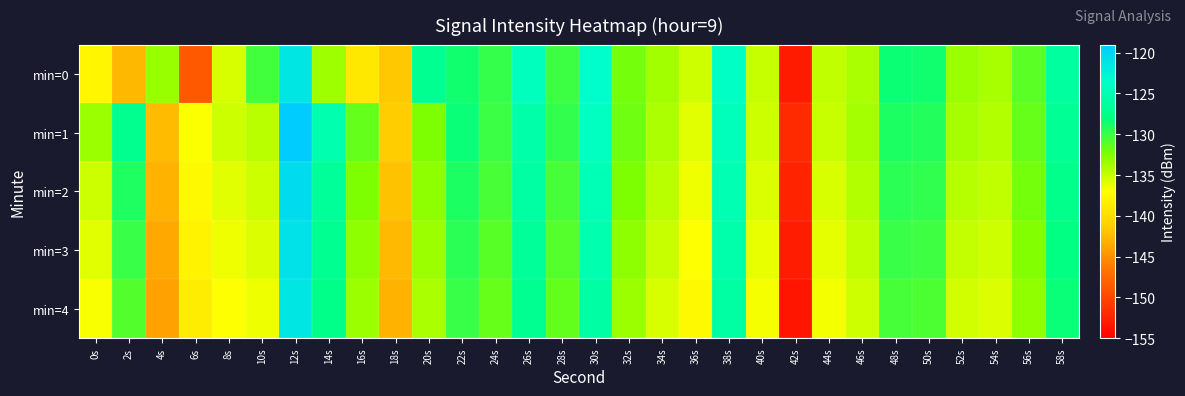

How many categories are shown in the chart?

30